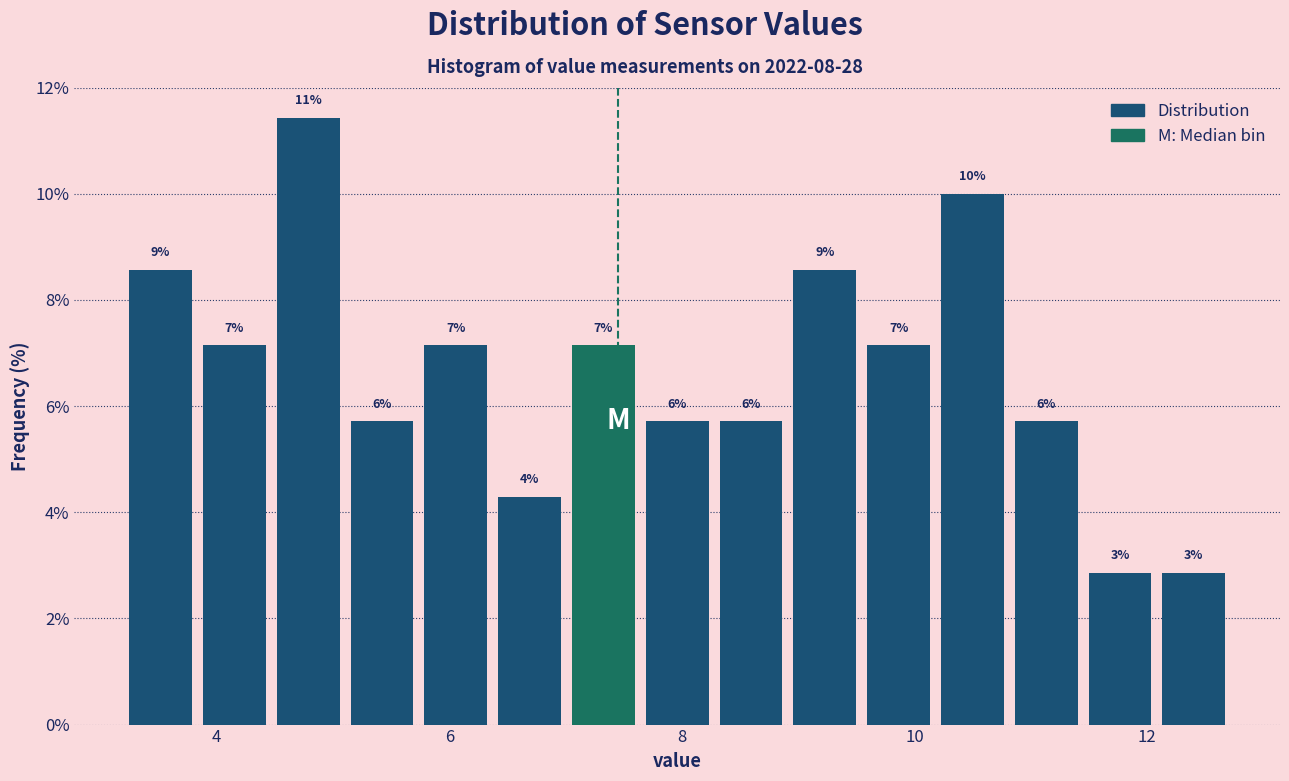

Read against the x-axis, roughly where is the centre of the tallest bar?

4.8